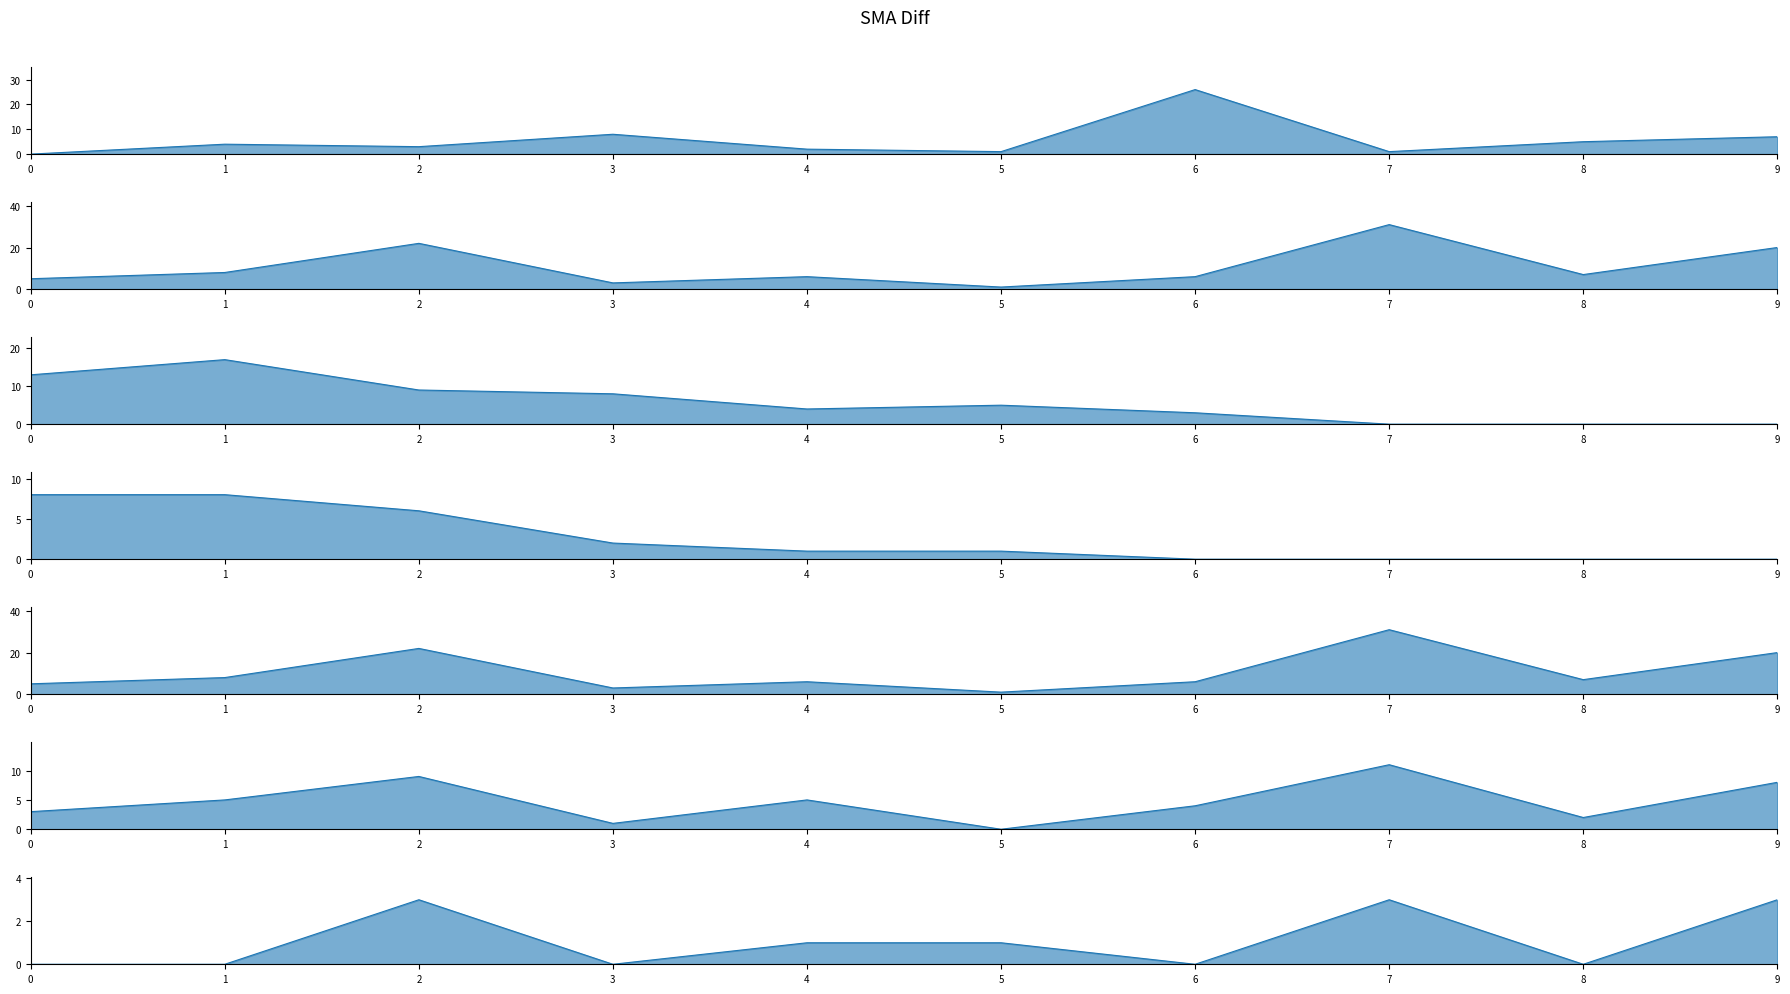

What is the difference between the maximum and second lowest values in the 博士班 series?

17